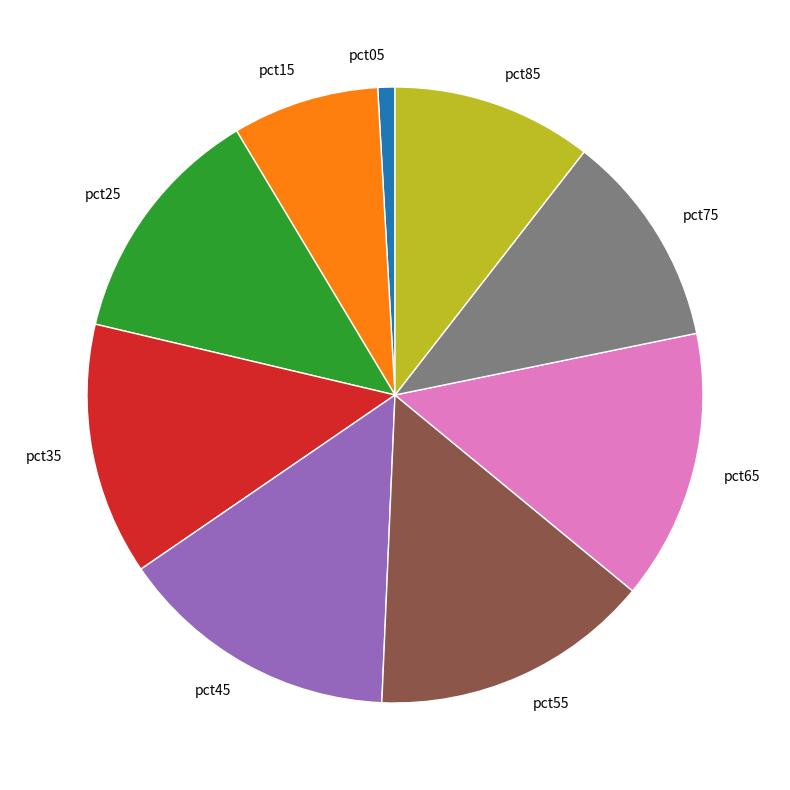

How many segments does this pie chart have?

9